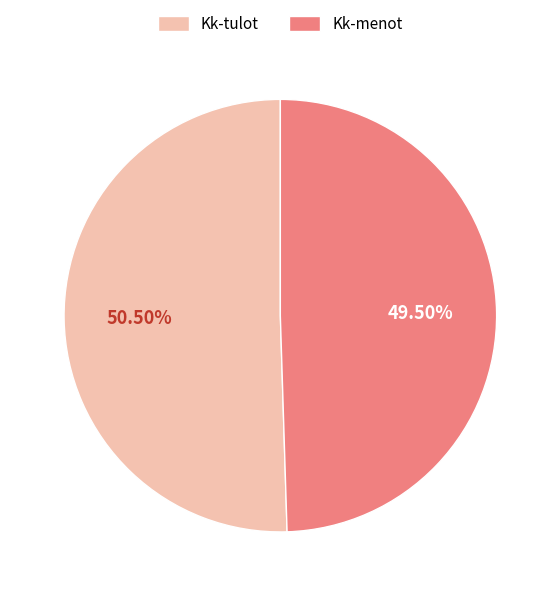

Do Kk-tulot and Kk-menot together represent more than half of the pie?

Yes